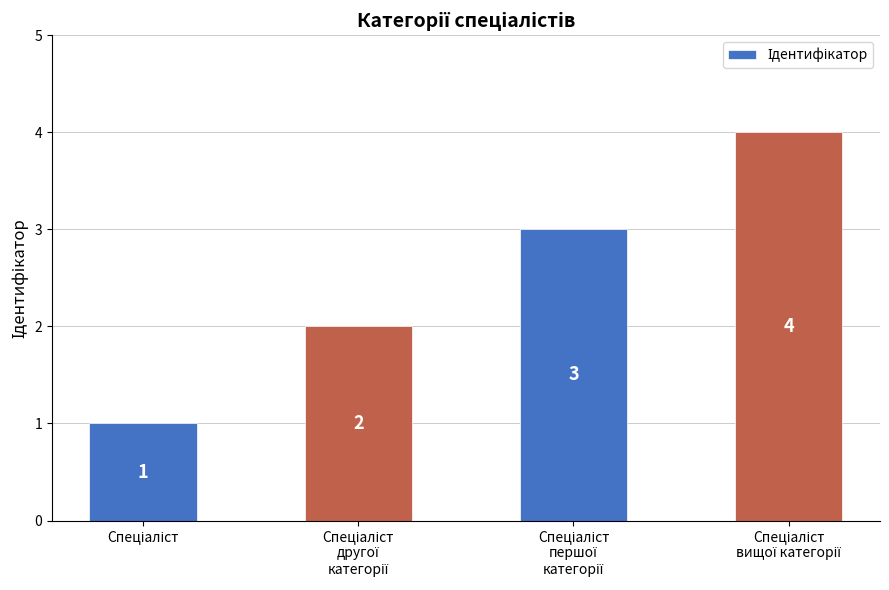

Count the values in the range 2 to 4.

3